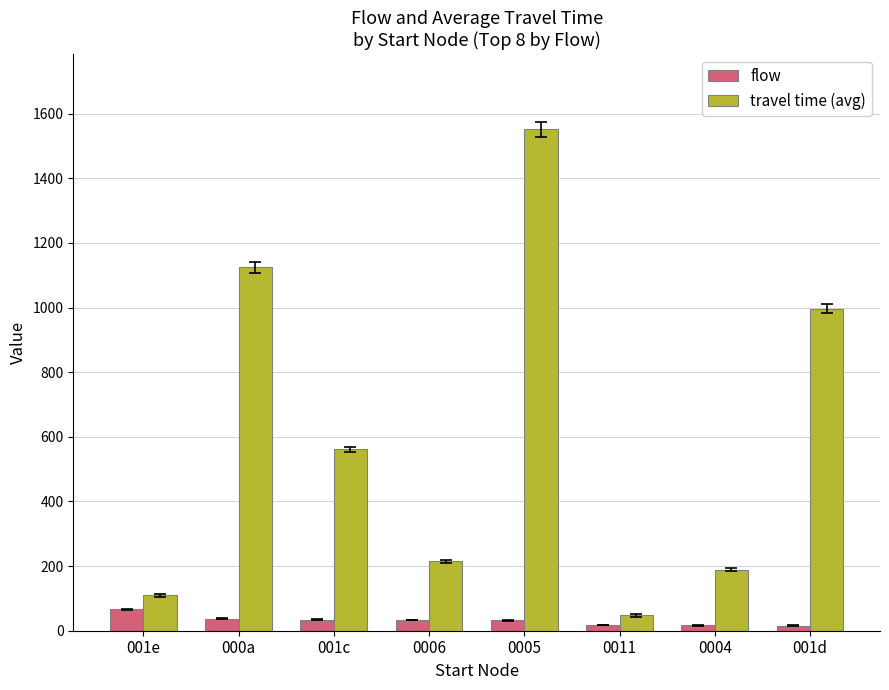

Rank the series at 0006 from lowest to highest value.

flow, travel time (avg)